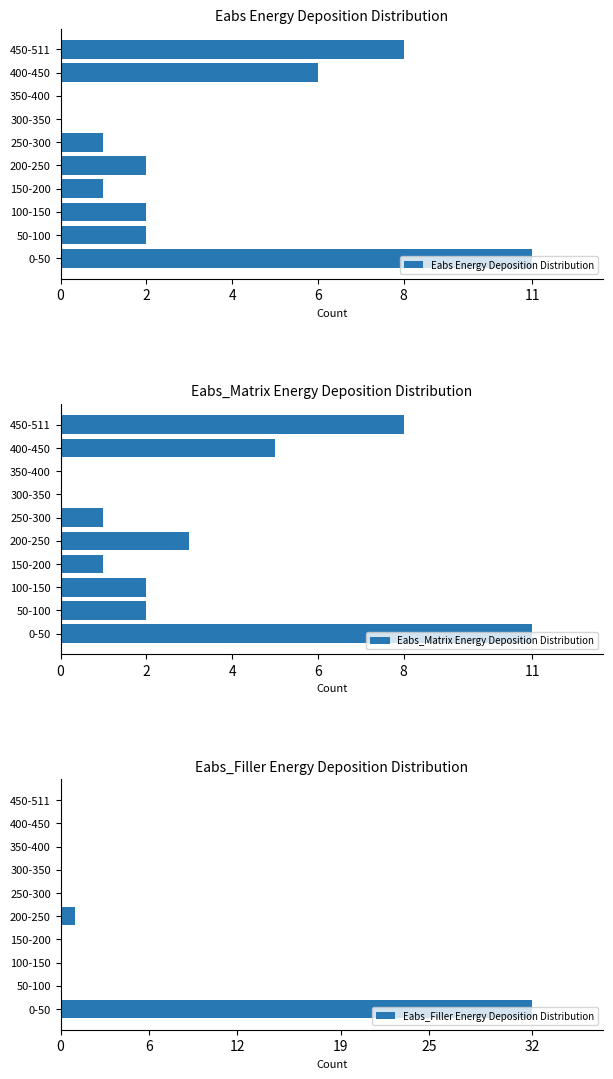

Which series has the largest total across all categories?

Eabs Energy Deposition Distribution